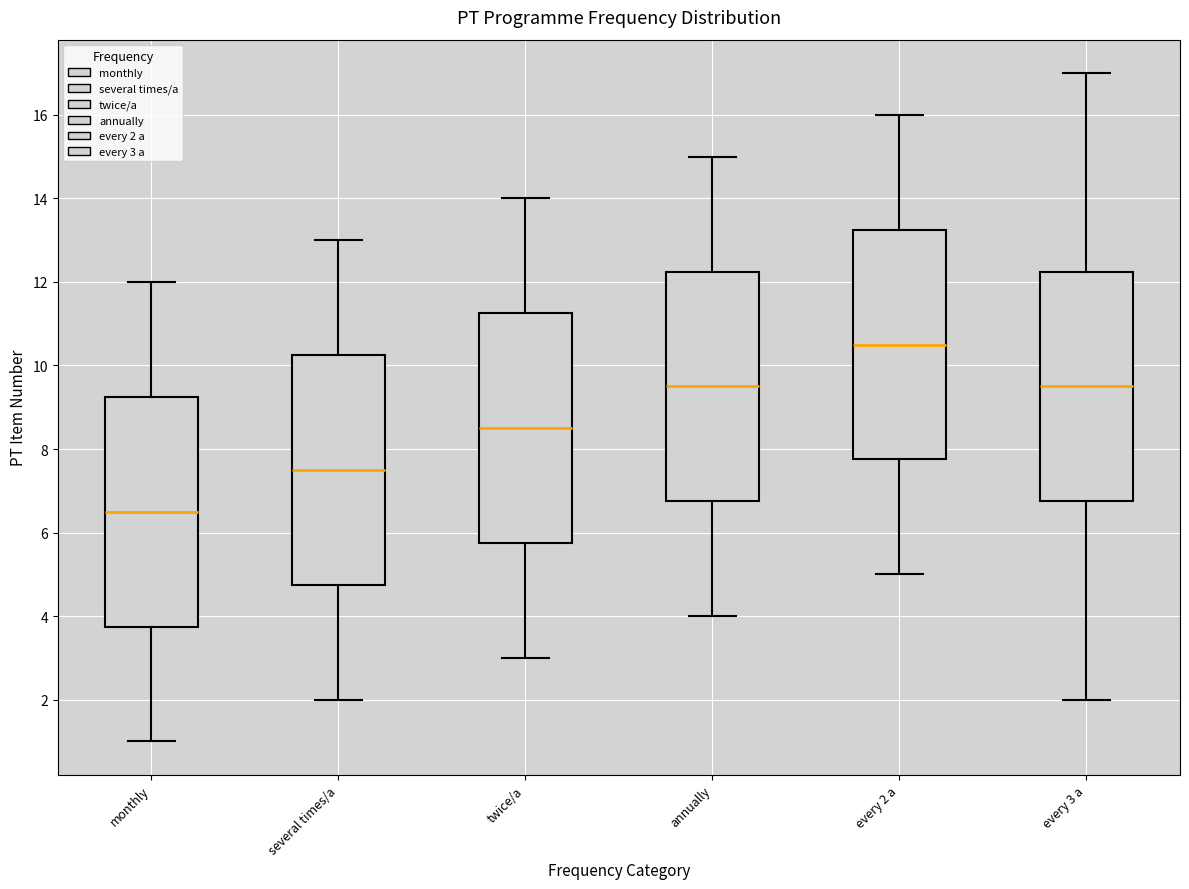

Reading left to right, read every box against the y-axis: the position of its median line, the range the box covers, and the ends of its whiskers. The values are not printed on the chart, so give them approximately, as read against the axis.

monthly: median 6.6, box 3.8 to 9.2, whiskers 1.0 to 12.0
several times/a: median 7.6, box 4.8 to 10.2, whiskers 2.0 to 13.0
twice/a: median 8.6, box 5.8 to 11.2, whiskers 3.0 to 14.0
annually: median 9.6, box 6.8 to 12.2, whiskers 4.0 to 15.0
every 2 a: median 10.6, box 7.8 to 13.2, whiskers 5.0 to 16.0
every 3 a: median 9.6, box 6.8 to 12.2, whiskers 2.0 to 17.0